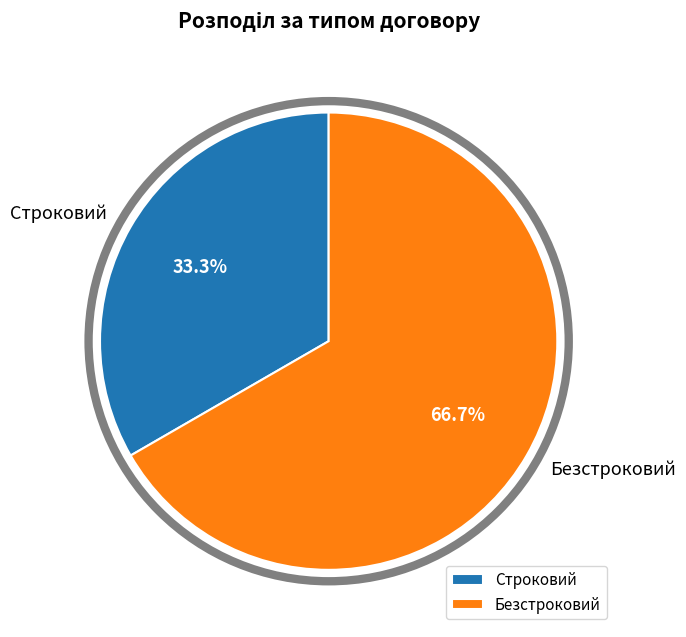

Do Безстроковий and Строковий together represent more than half of the pie?

Yes